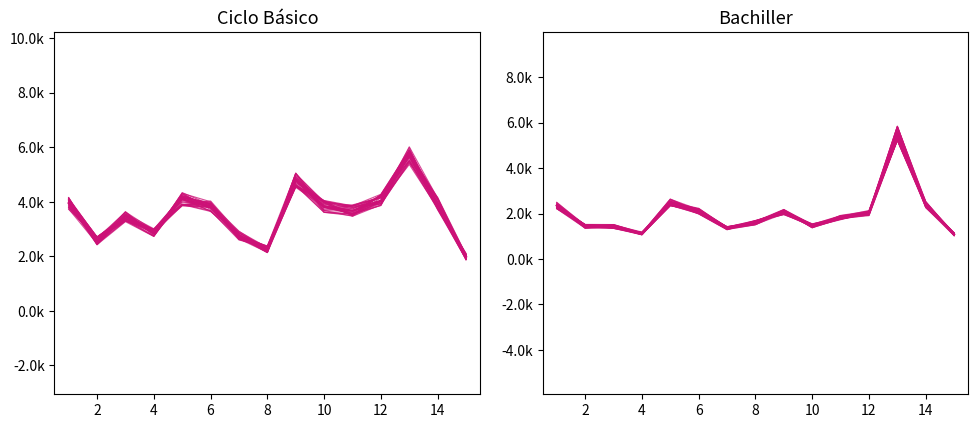

What is the label of the 2nd point from the left?

2